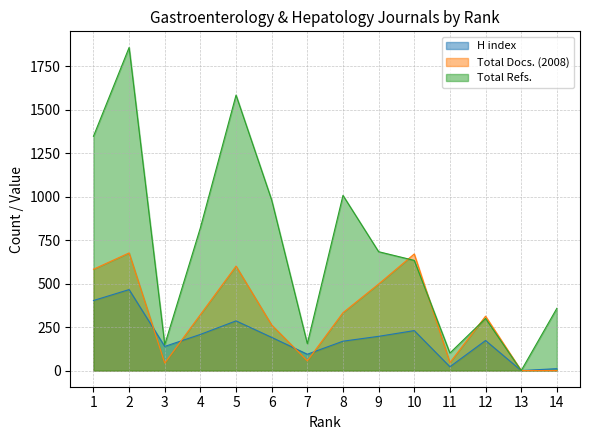

Reading left to right, extract all data points from this chart.

H index: 403	466	139	208	286	191	94	169	197	230	22	173	0	11
Total Docs. (2008): 583	677	43	322	601	262	56	333	498	671	46	313	0	0
Total Refs.: 1348	1859	149	822	1585	981	155	1008	684	634	101	300	0	358